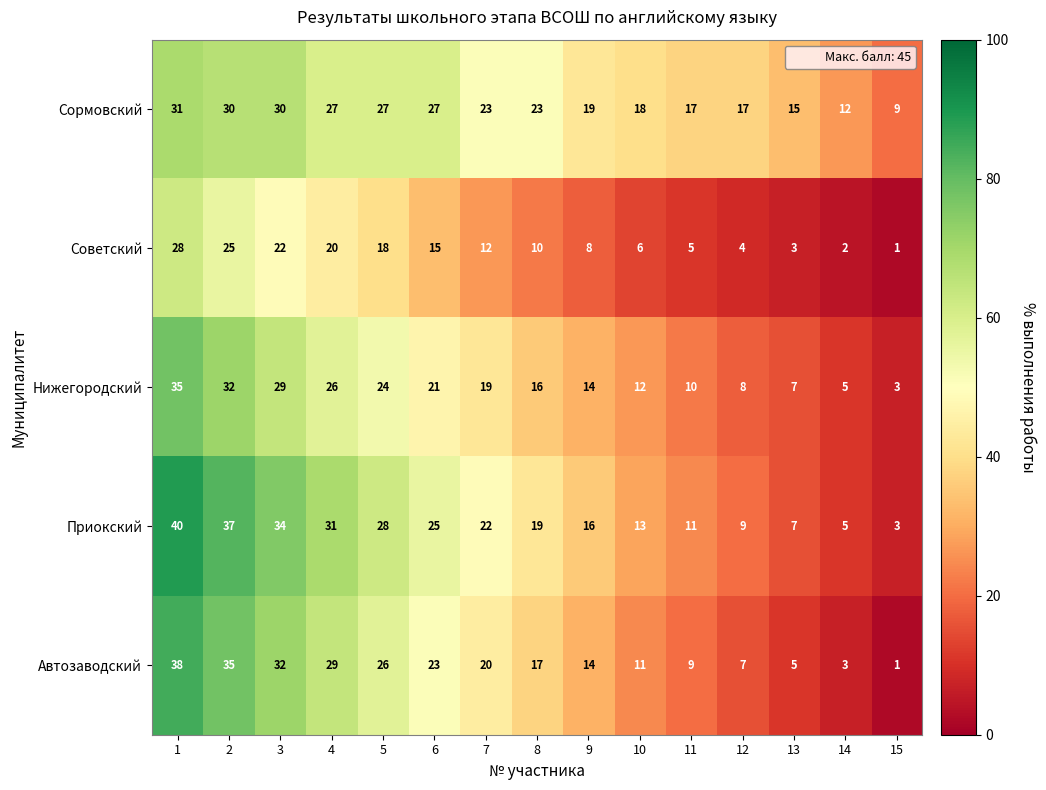

At which label is Автозаводский closest to 19?

7